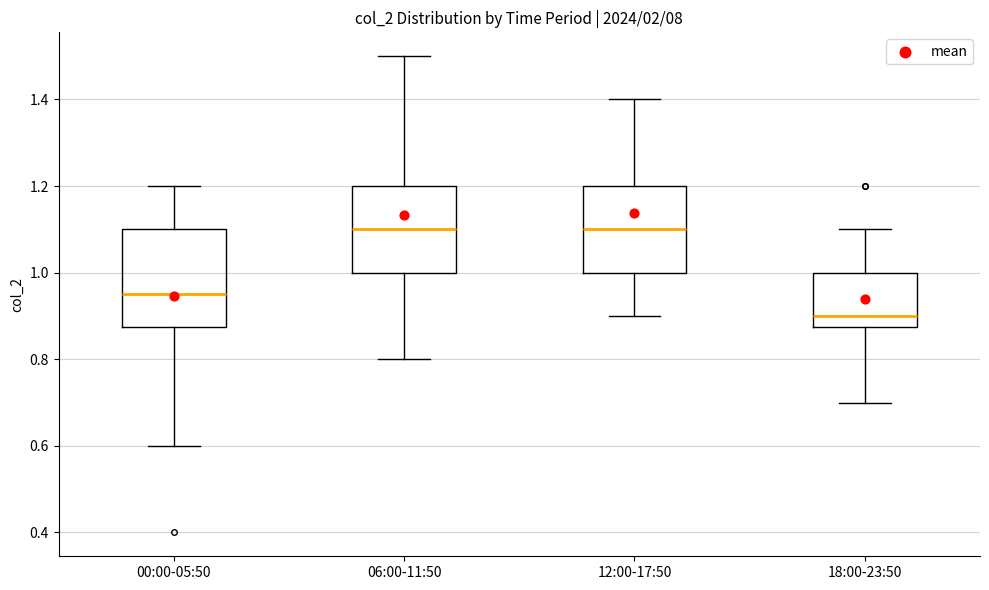

Where does the upper whisker of the box for 06:00-11:50 end on the y-axis? The values are not printed on the chart, so give them approximately, as read against the axis.

1.50